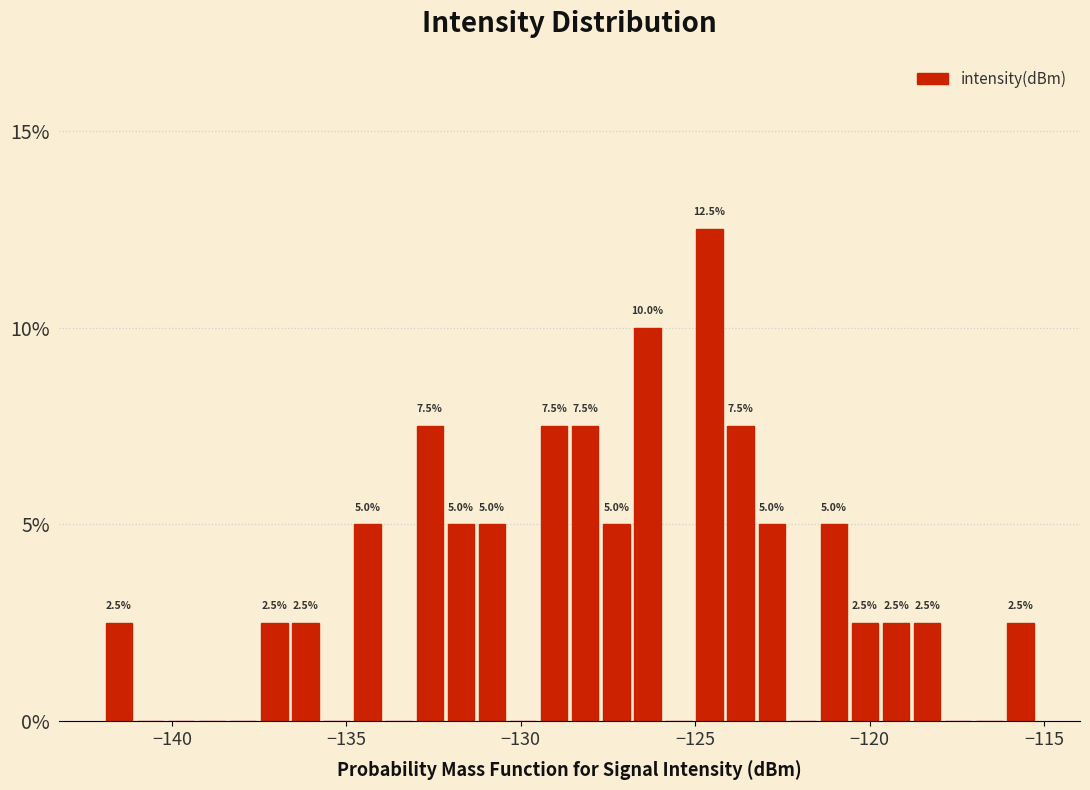

Around what value on the x-axis is the tallest bar? Give the approximate position of its centre, as read against the axis.

-124.5